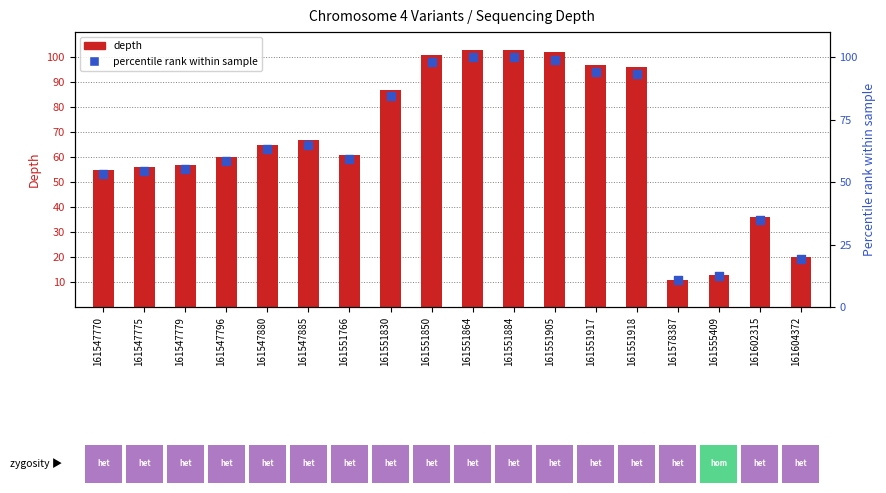

Which series has the largest total across all categories?

depth